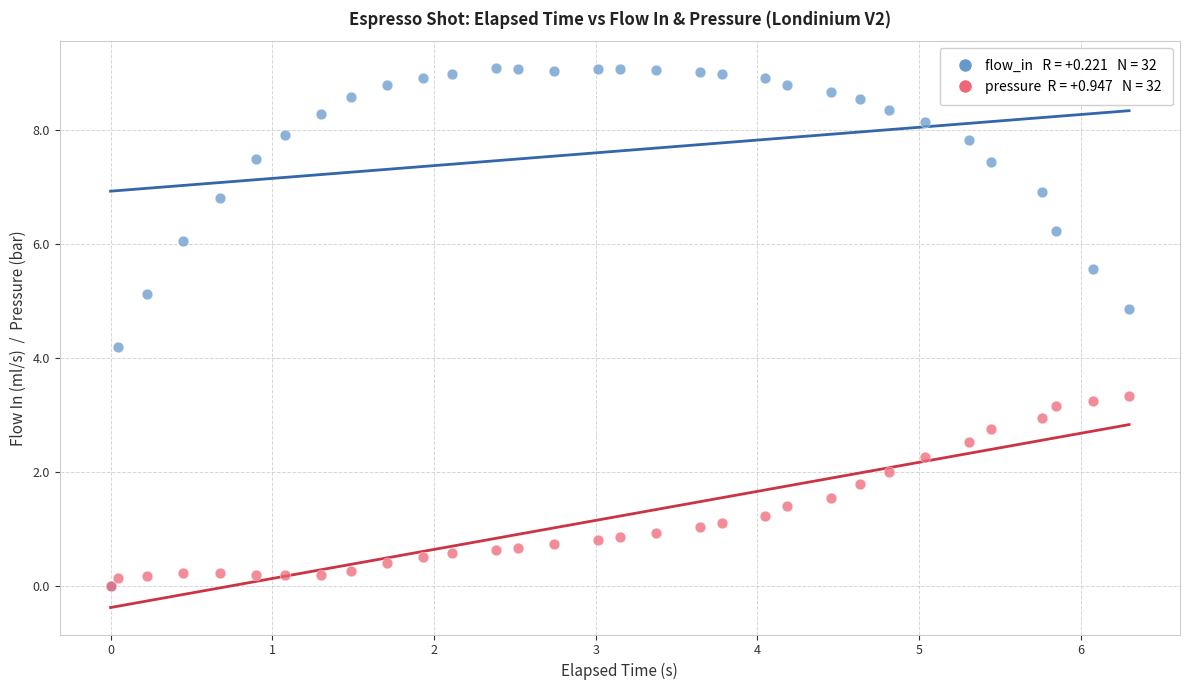

Across all series, what Y value is closest to 4?

4.2